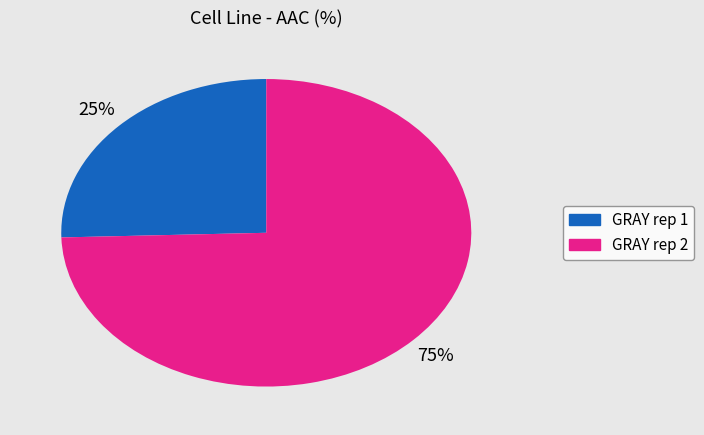

Rank the categories by value from lowest to highest.

GRAY rep 1, GRAY rep 2